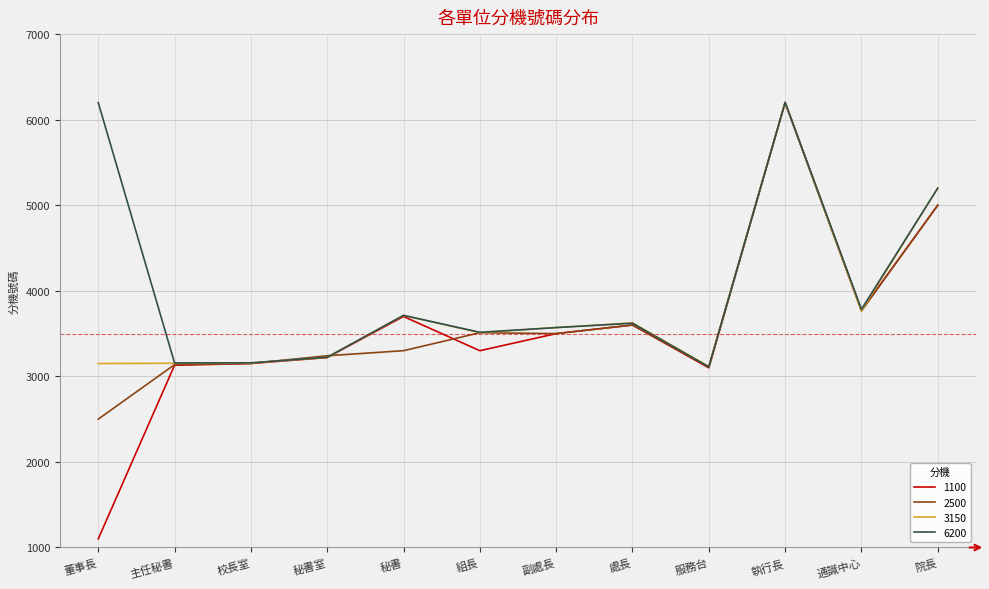

Which series has the largest total across all categories?

6200